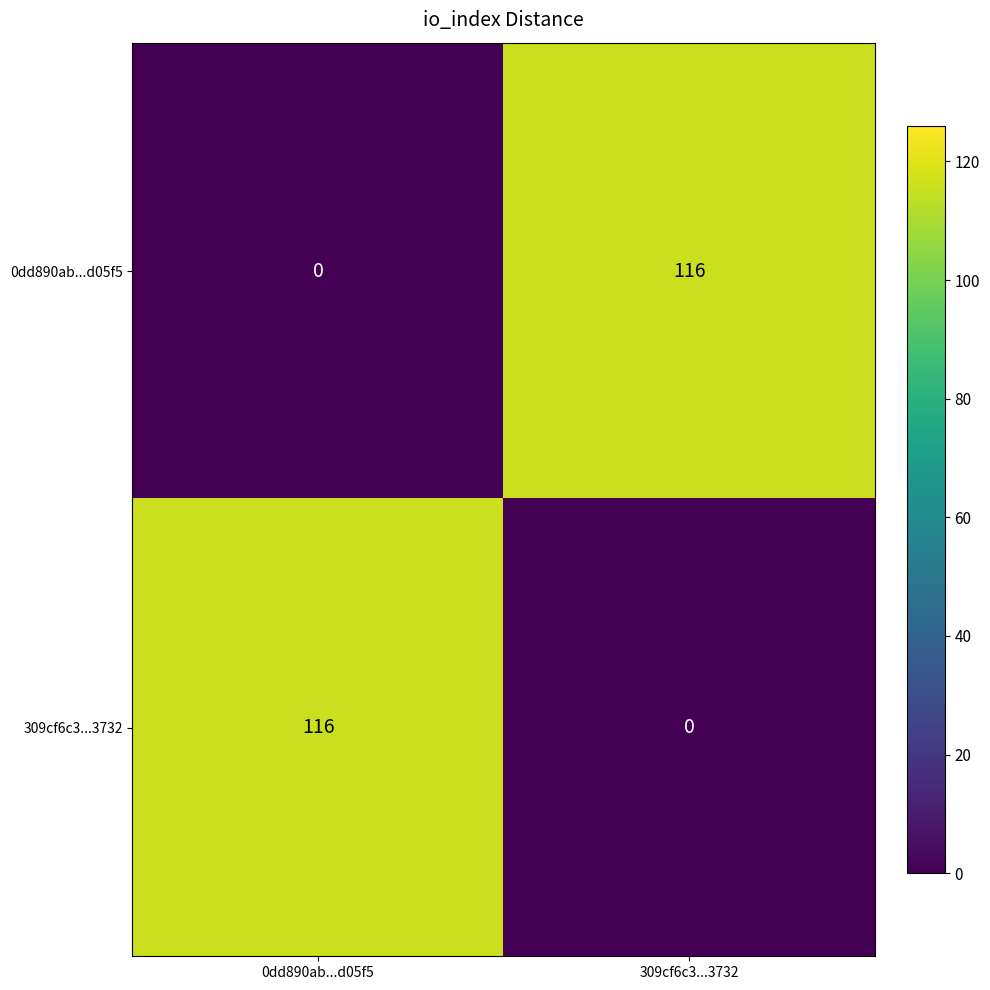

Count the number of data series in this chart.

2